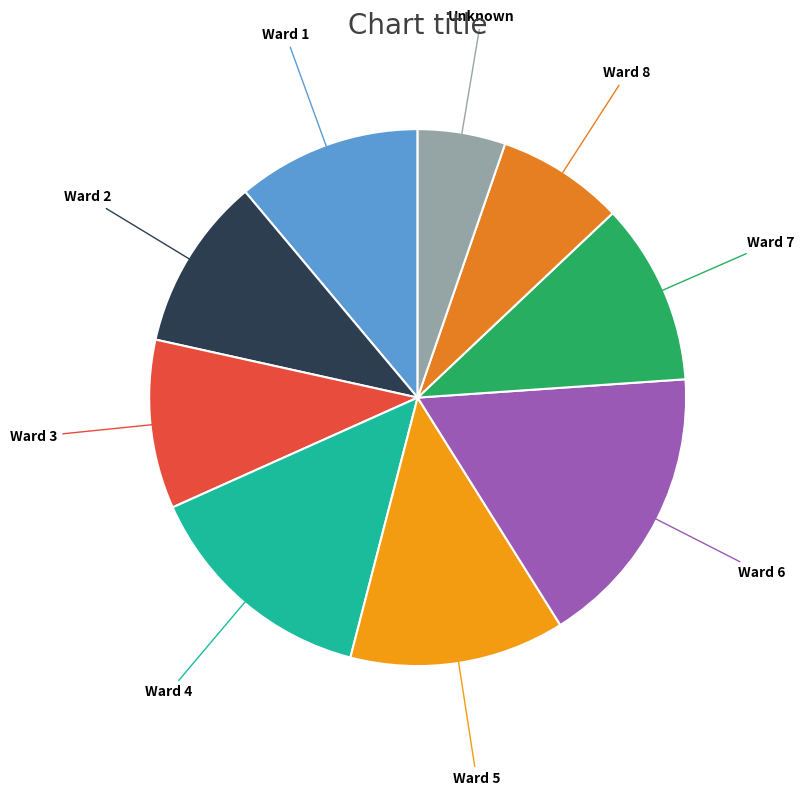

How many segments does this pie chart have?

9